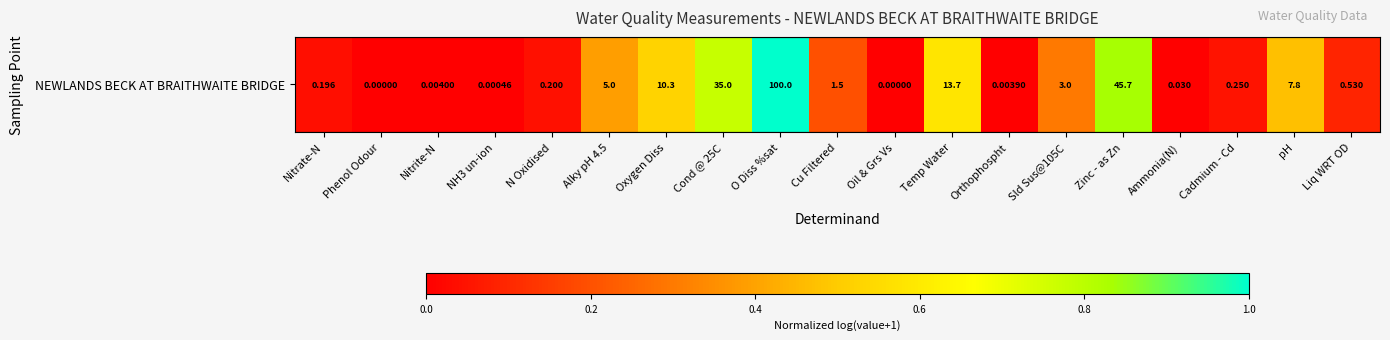

Reading left to right, extract all data points from this chart.

0.0	0.0	0.0	0.0	0.0	0.4	0.5	0.8	1.0	0.2	0.0	0.6	0.0	0.3	0.8	0.0	0.0	0.5	0.1